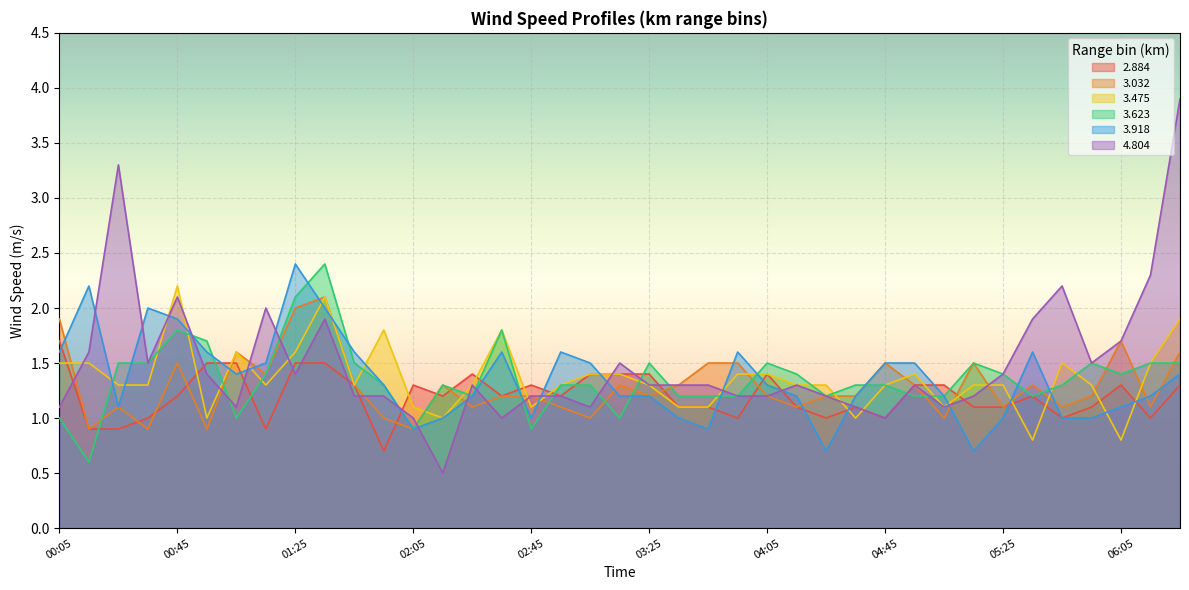

Where is 4.804 nearest to the value 2?

01:15